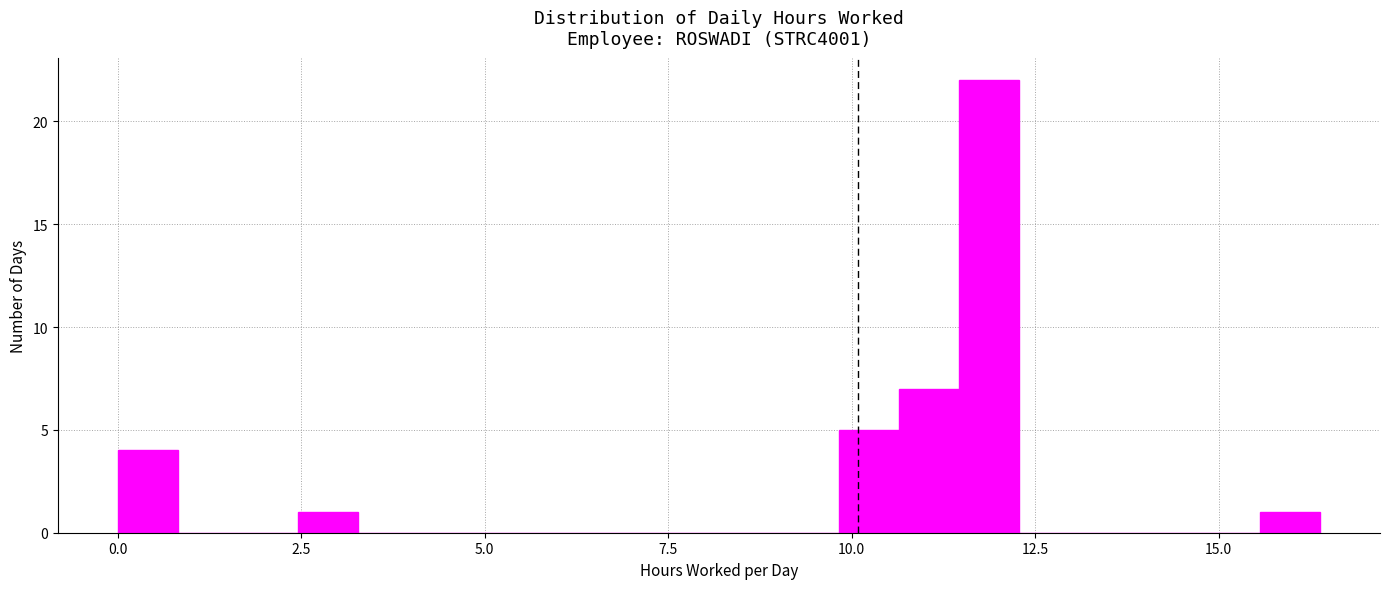

Around what value on the x-axis is the tallest bar? Give the approximate position of its centre, as read against the axis.

12.0